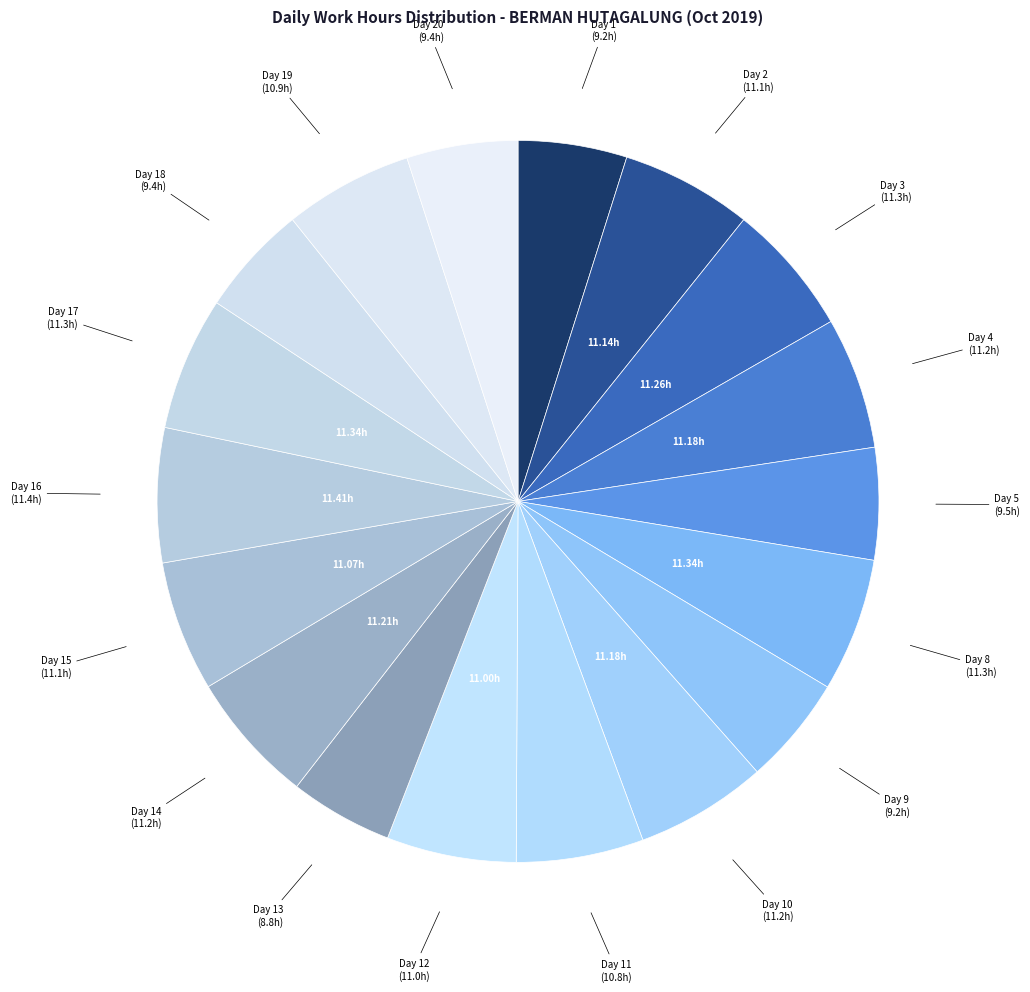

Does any single category account for the majority?

No